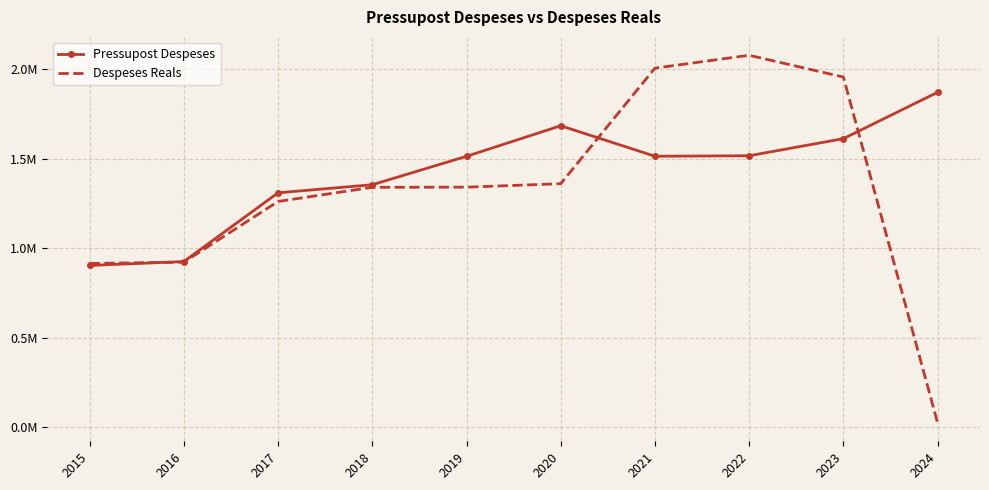

Rank the categories by Pressupost Despeses value from lowest to highest.

2015, 2016, 2017, 2018, 2019, 2021, 2022, 2023, 2020, 2024